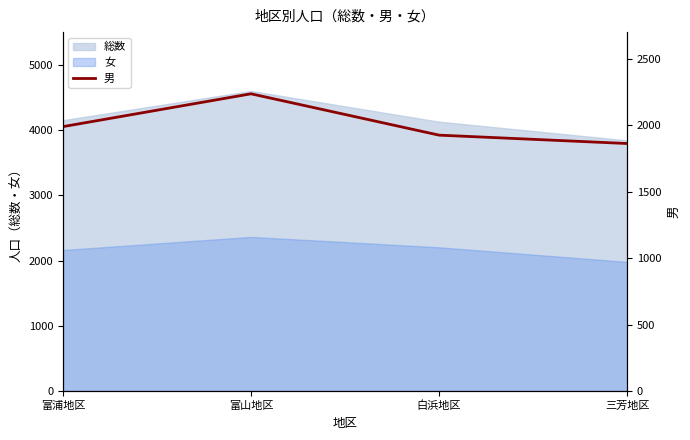

Which has a higher value, 富山地区 or 三芳地区?

富山地区